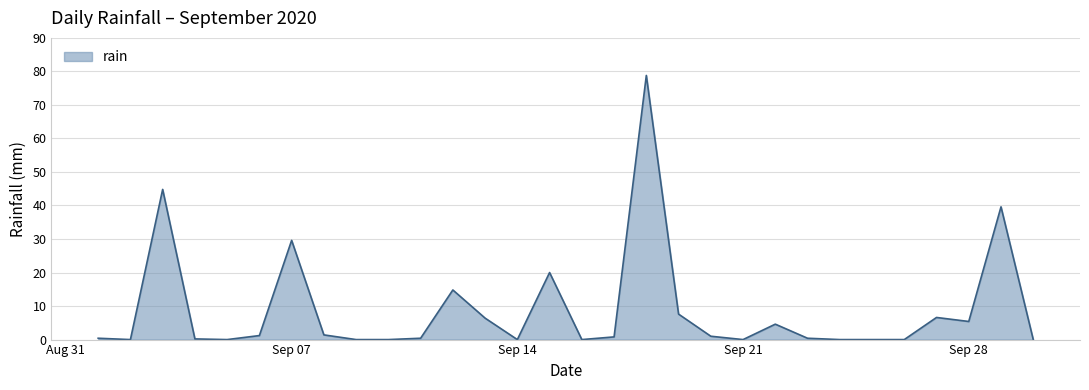

What is the difference between the maximum and minimum values?

78.8